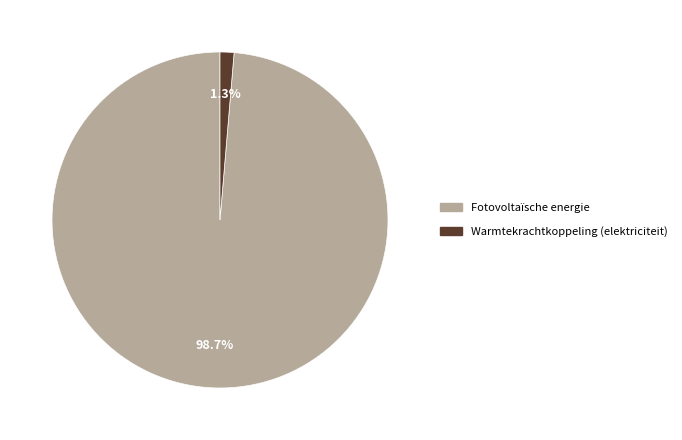

How many slices are in this pie chart?

2